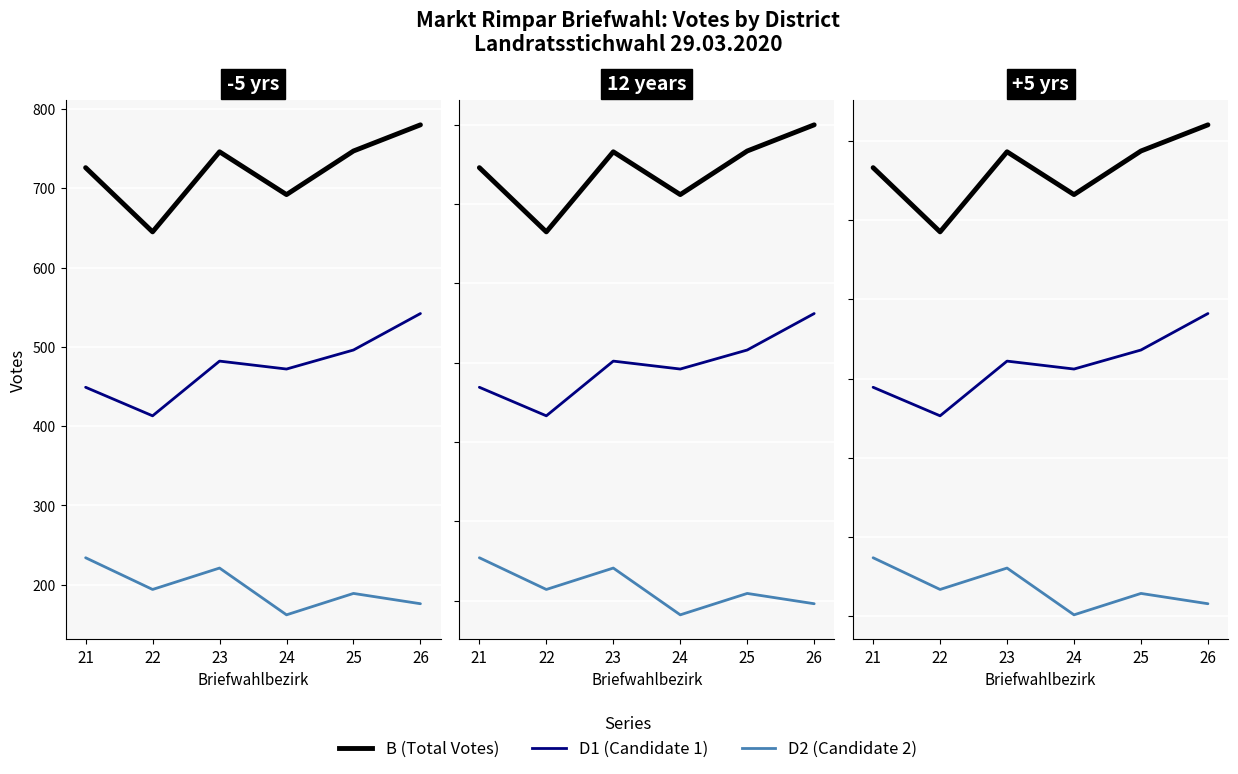

How many lines are shown in the chart?

3